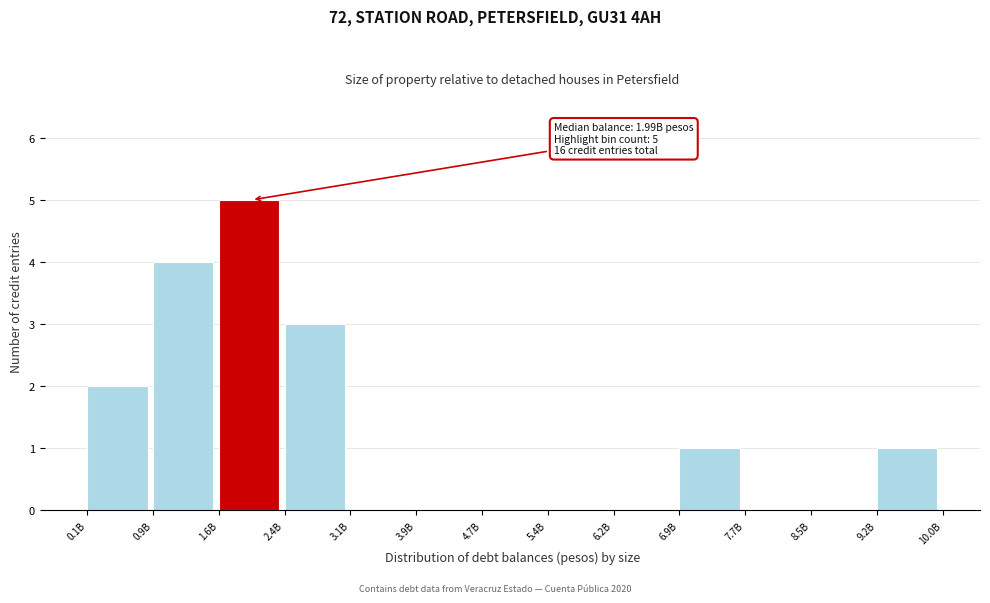

Reading left to right, transcribe all the data shown in this chart.

0.1B=2	0.9B=4	1.6B=5	2.4B=3	3.1B=0	3.9B=0	4.7B=0	5.4B=0	6.2B=0	6.9B=1	7.7B=0	8.5B=0	9.2B=1